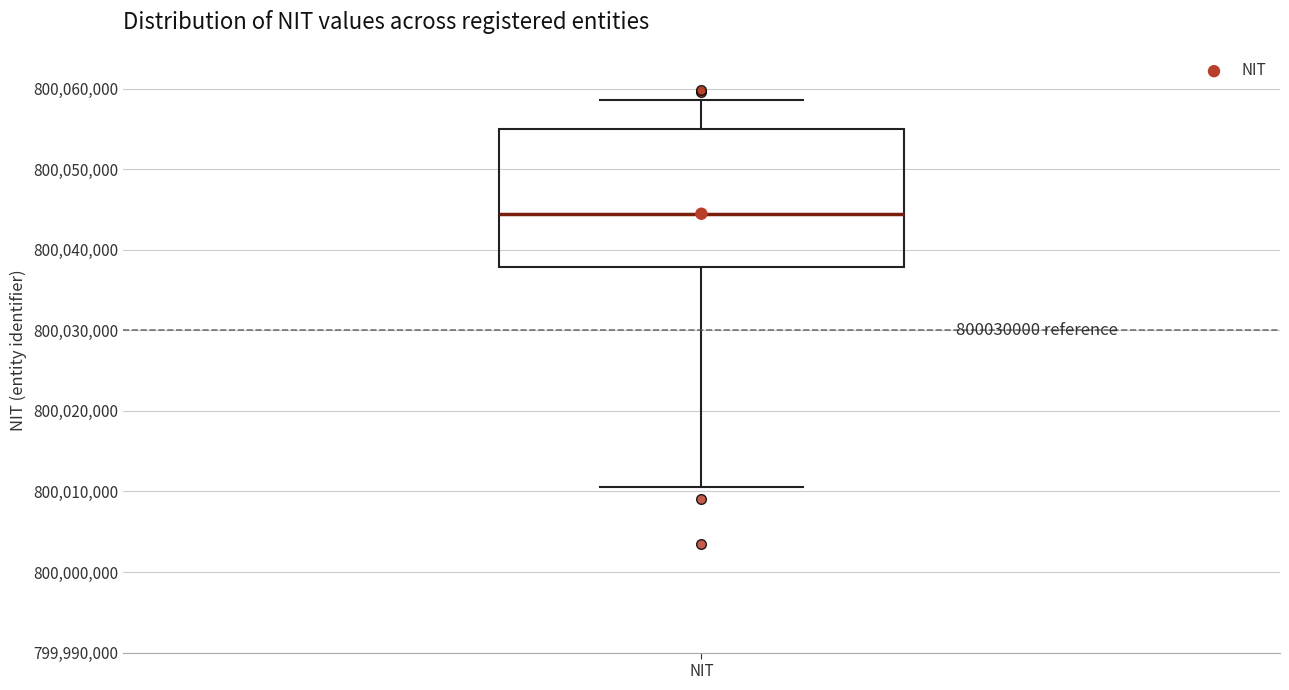

Transcribe this box plot: give where the median line is, the range the box spans, and where the two whiskers end, as read against the y-axis. The values are not printed on the chart, so give them approximately, as read against the axis.

median 800044000, box 800038000 to 800055000, whiskers 800011000 to 800059000